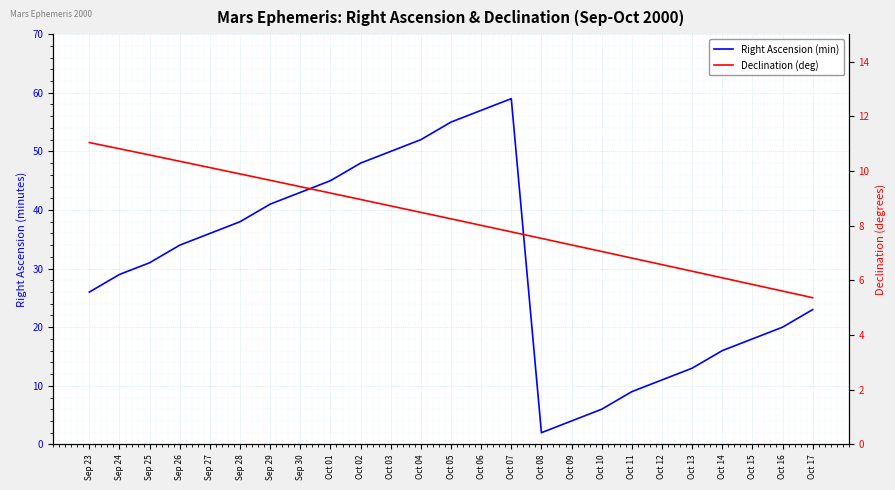

At how many categories does at least one series exceed 29?

13